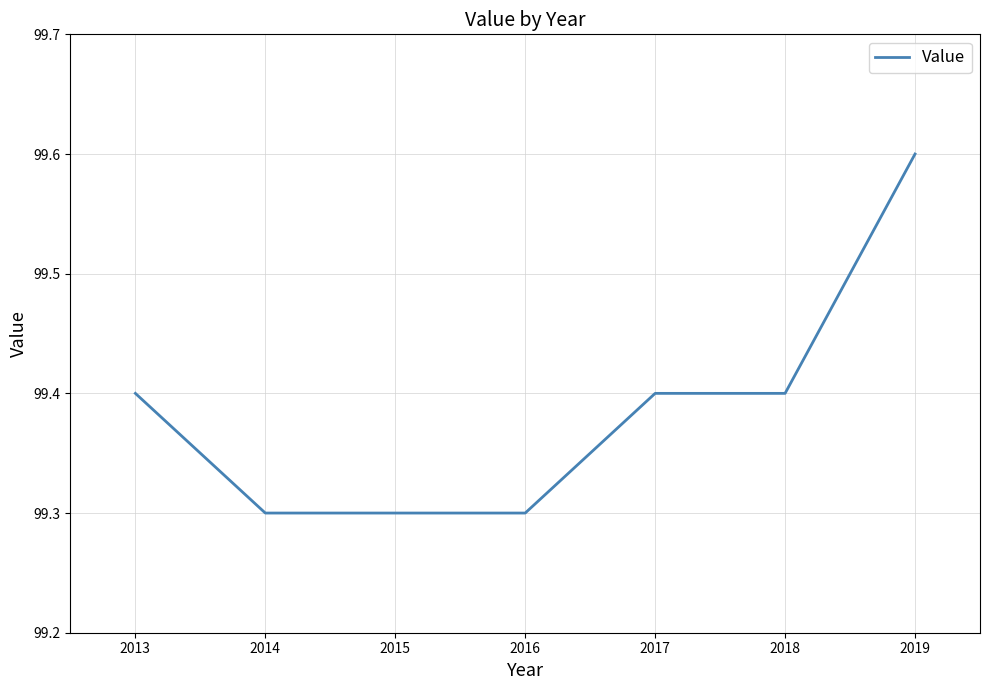

Count the values in the range 99 to 100.

7